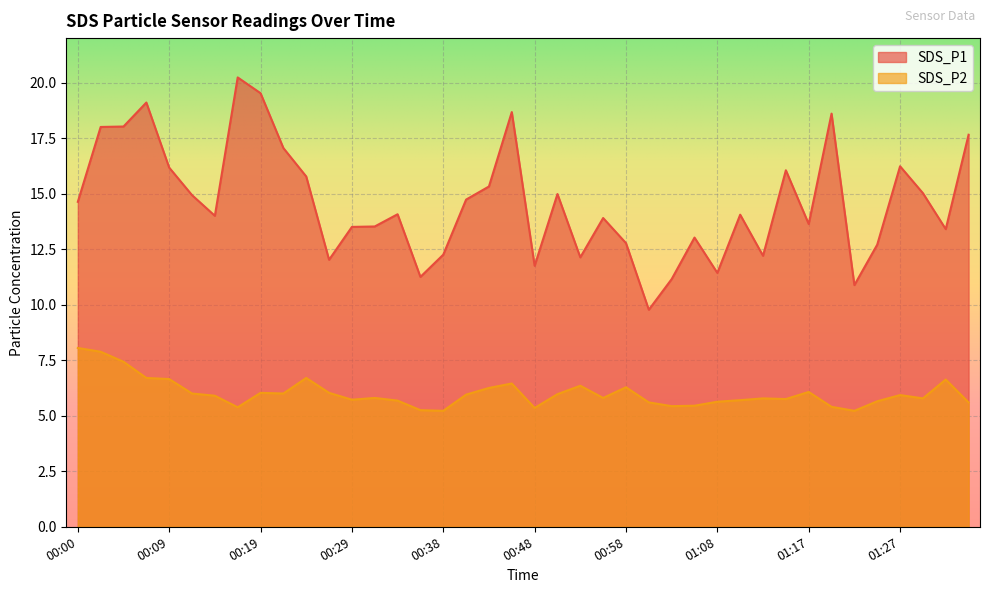

The SDS_P2 series shows 2.3 at 00:36. True or false?

False